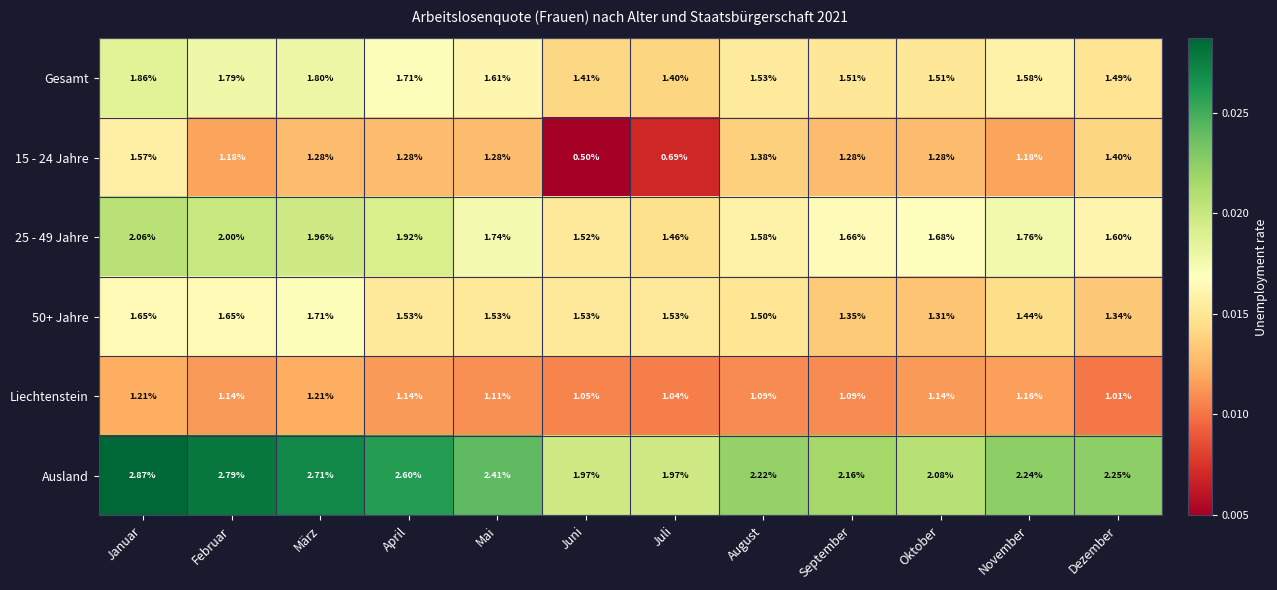

Where is 25 - 49 Jahre nearest to the value 1?

Juli